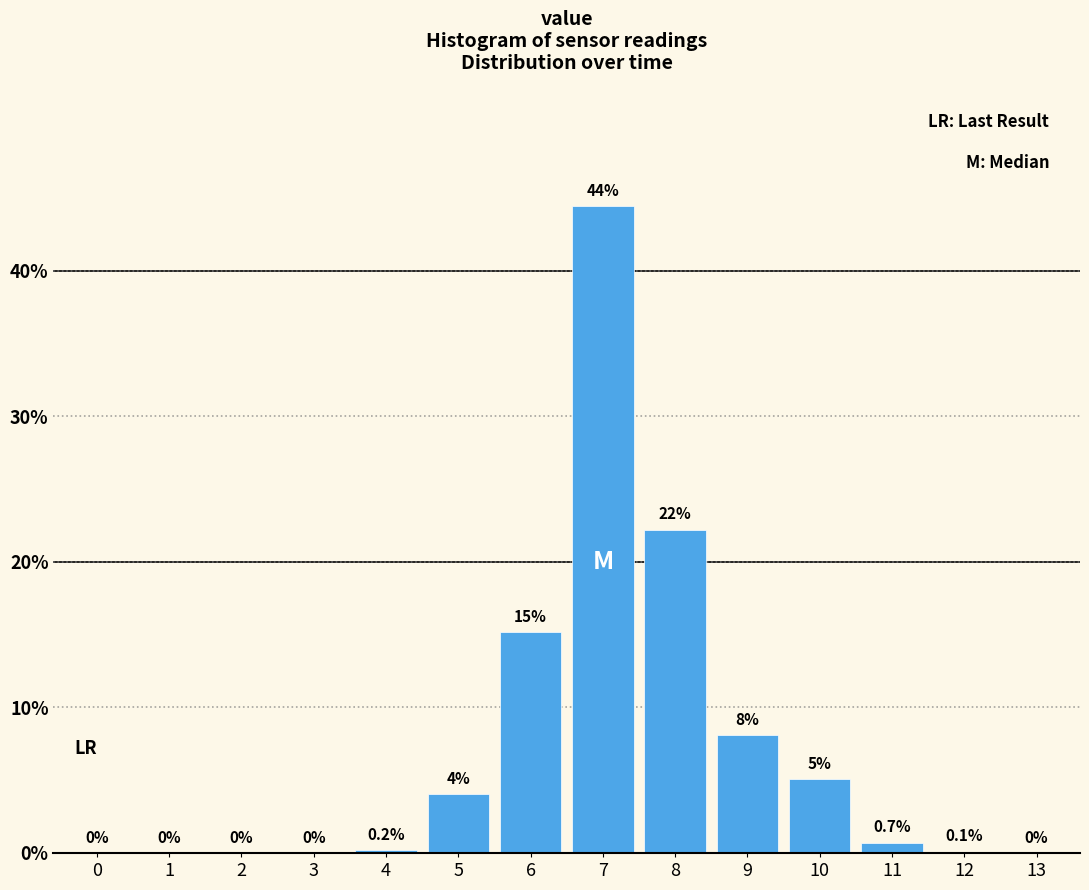

At which label is the value closest to 22?

8